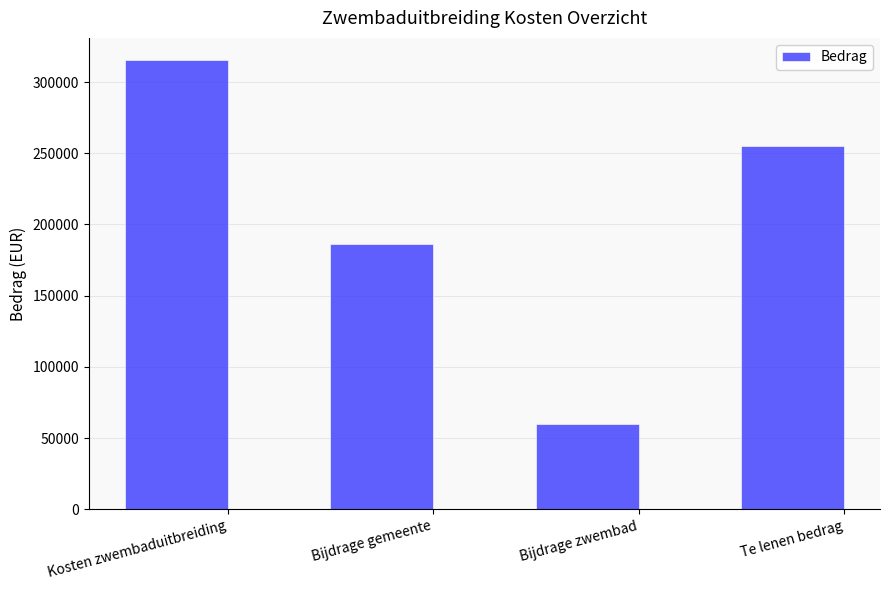

What is the value of the 4th bar from the left?

255280